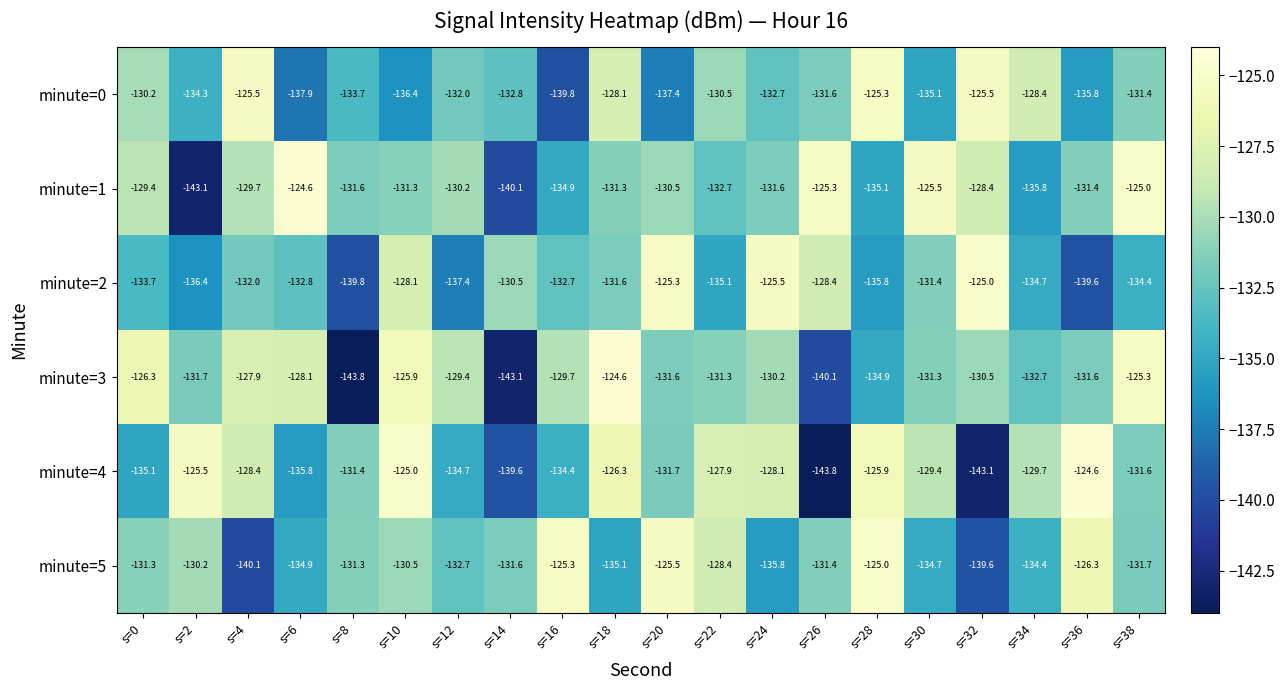

Count the number of data series in this chart.

6